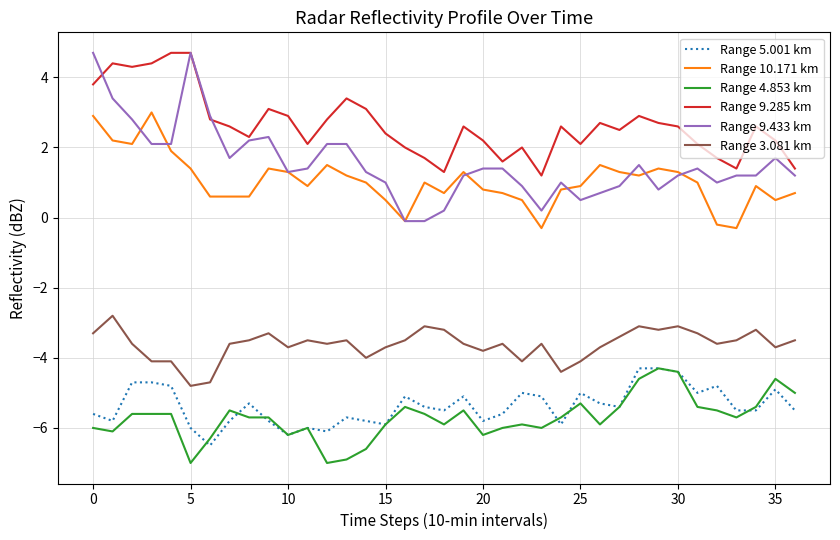

Which series has the largest range (max minus min)?

Range 9.433 km